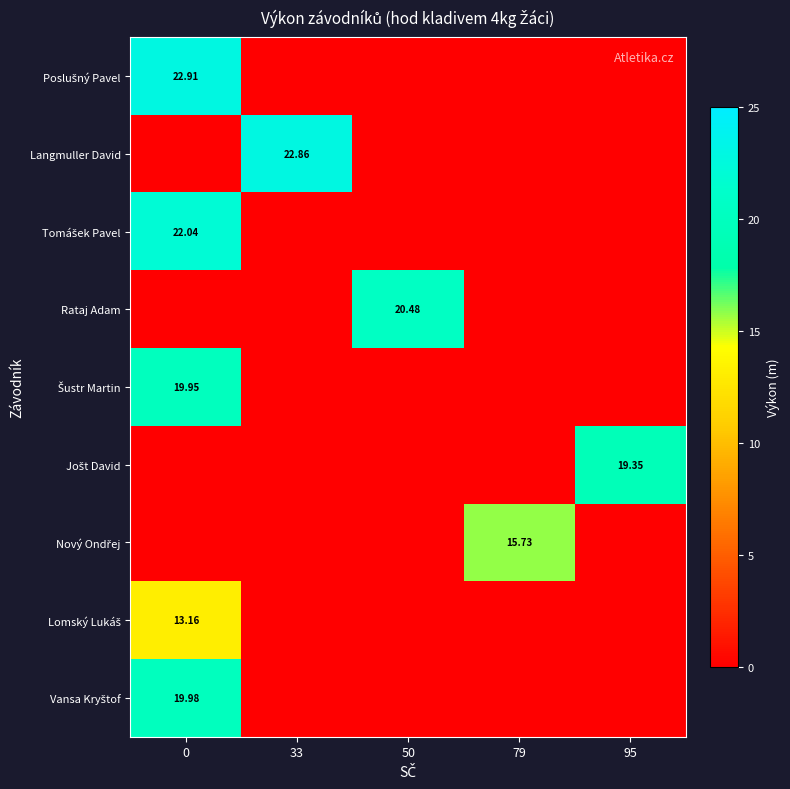

True or false: Jošt David has a value of 19.4 at 95.

True